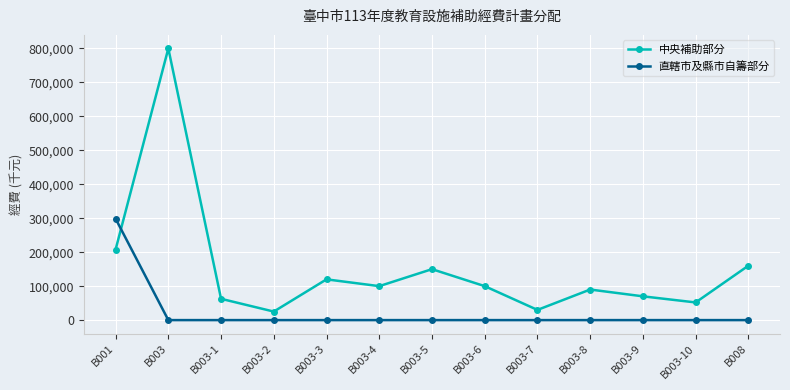

At how many categories does at least one series exceed 524605?

1